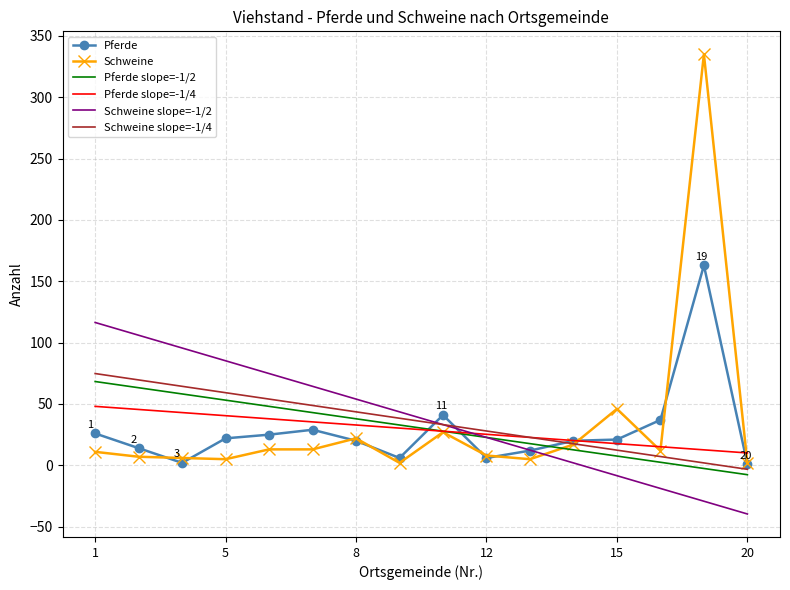

At which category is the sum across all series the highest?

19